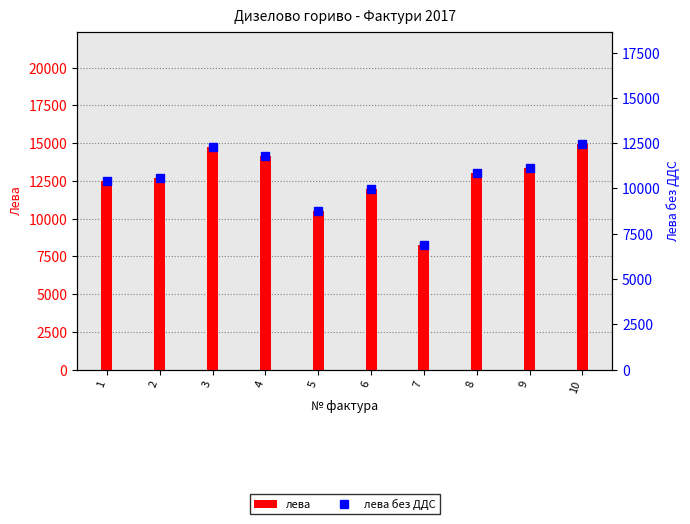

What is the difference between the maximum and minimum values in the лева без ДДС series?

5576.6